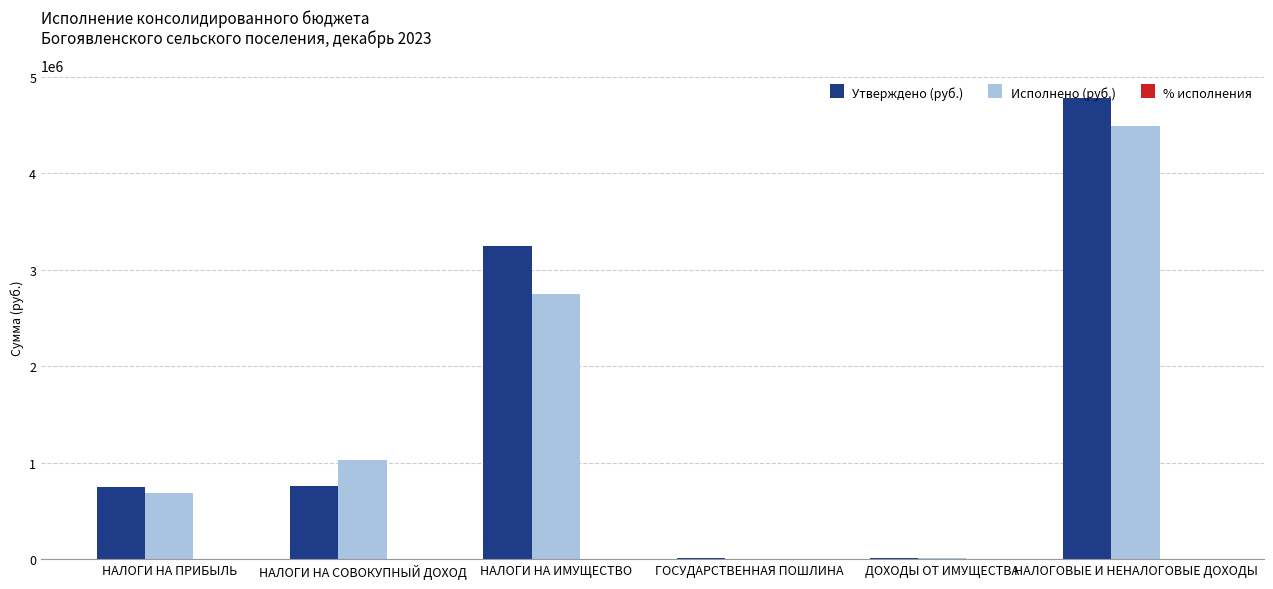

Between НАЛОГИ НА ПРИБЫЛЬ and НАЛОГИ НА СОВОКУПНЫЙ ДОХОД, which series saw the biggest shift?

Исполнено (руб.)